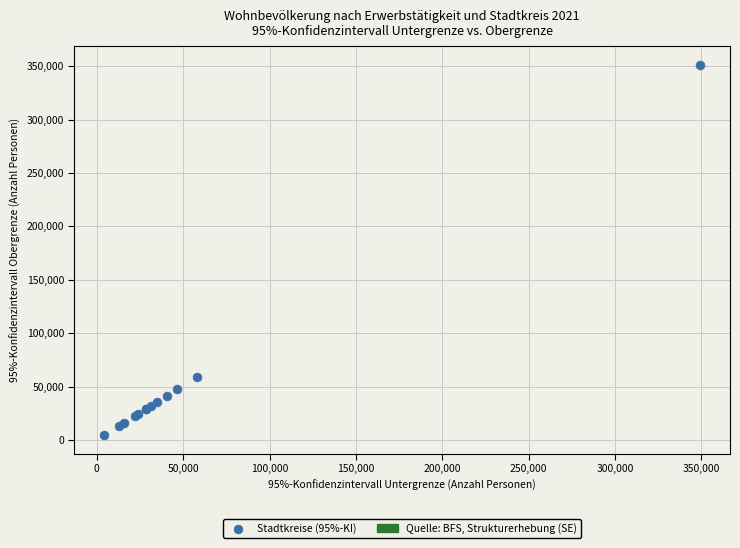

What Y value in the scatter plot is closest to 178051?

59199.9